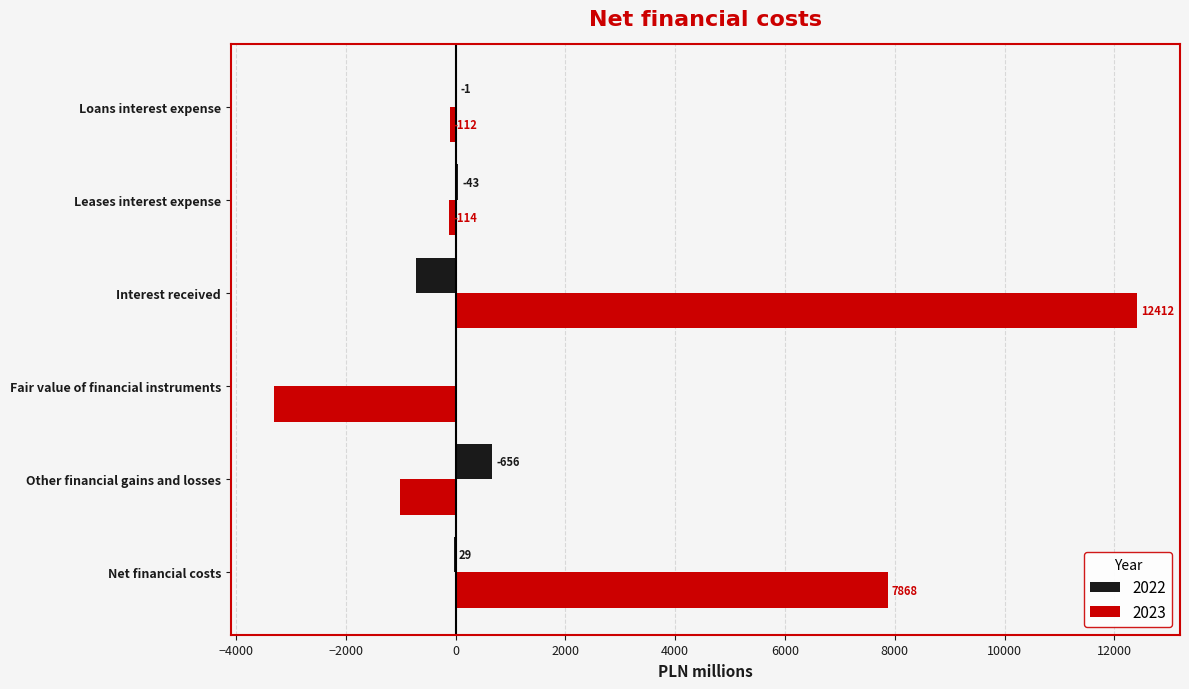

The 2023 series shows 12412 at Interest received. True or false?

True